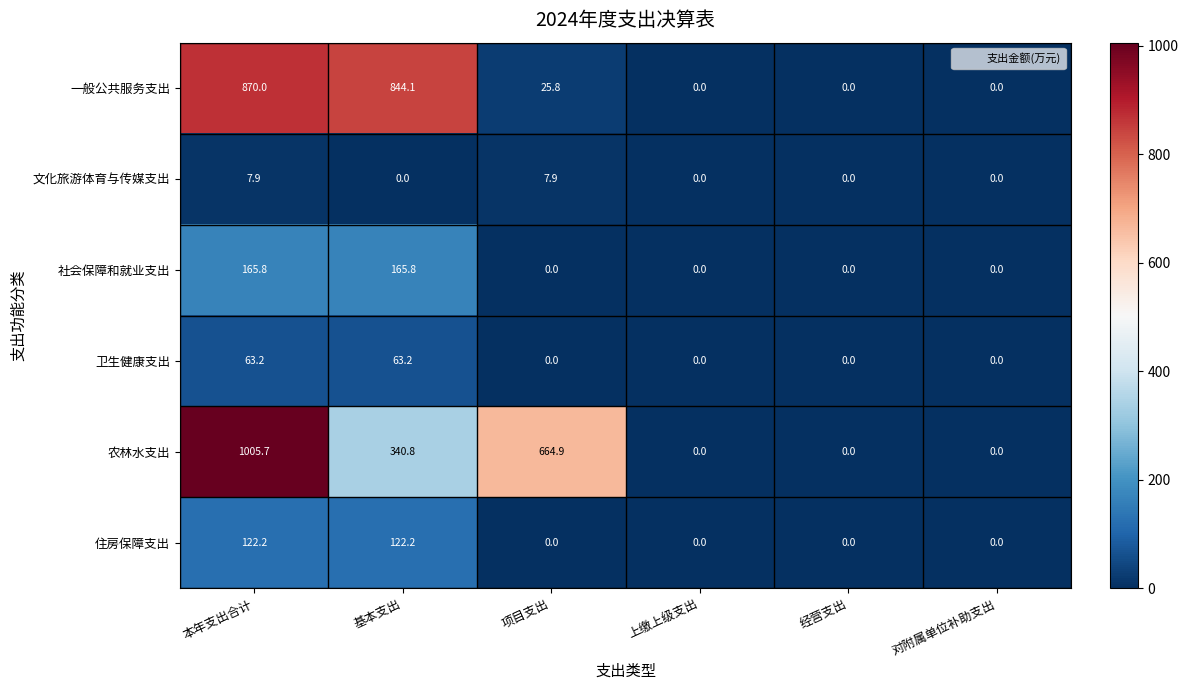

What is the maximum value for 文化旅游体育与传媒支出?

7.9